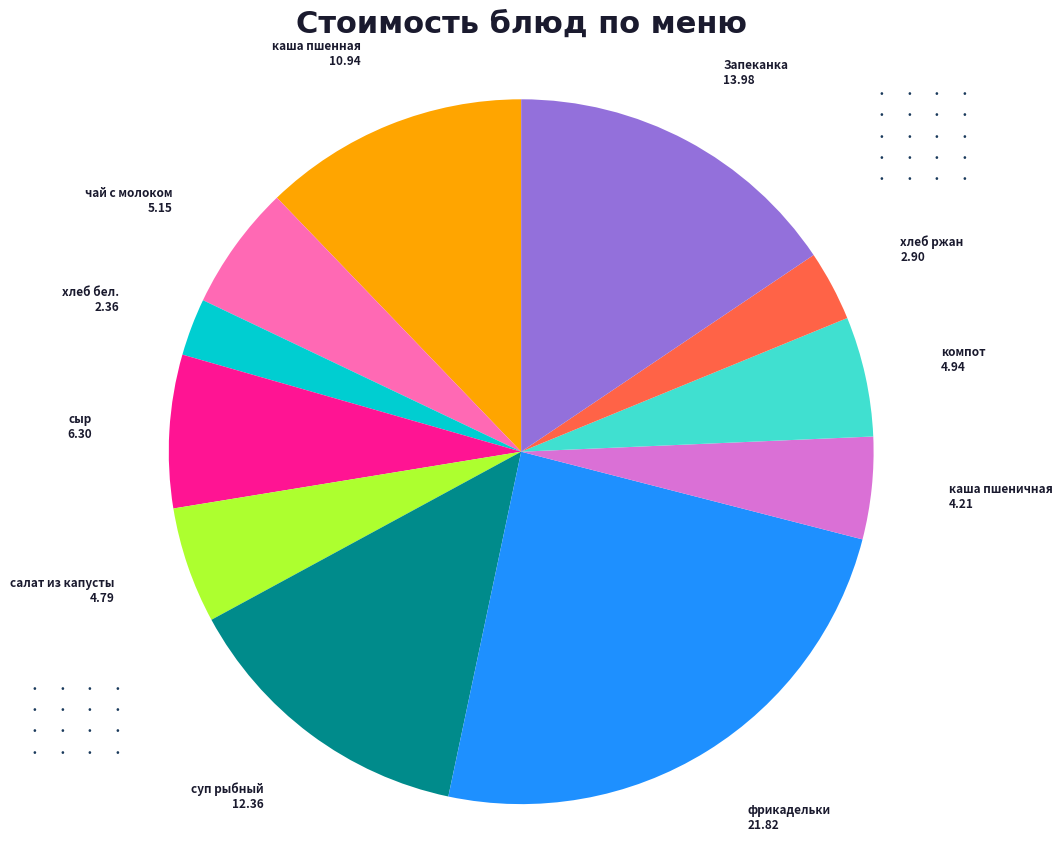

Is the sum of хлеб бел. and фрикадельки greater than half?

No